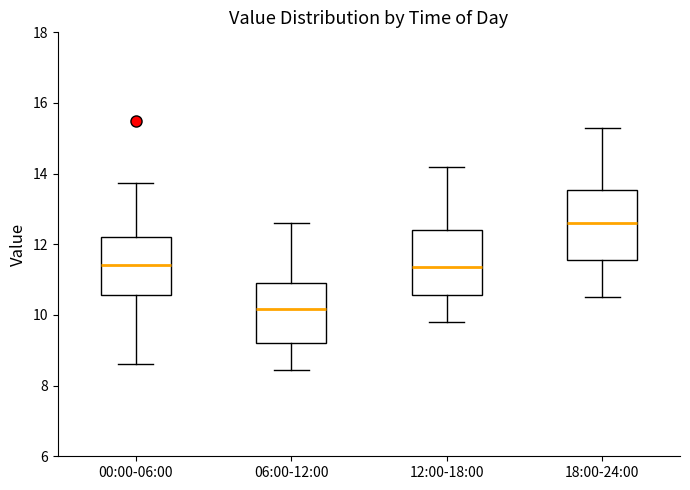

Where is the lower edge of the box for 00:00-06:00 on the y-axis? The values are not printed on the chart, so give them approximately, as read against the axis.

10.6